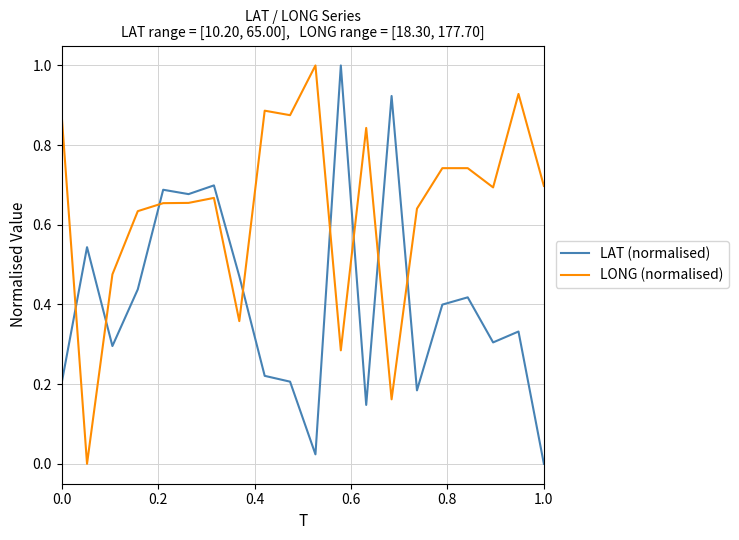

How many positive values does the LAT (normalised) series have?

19